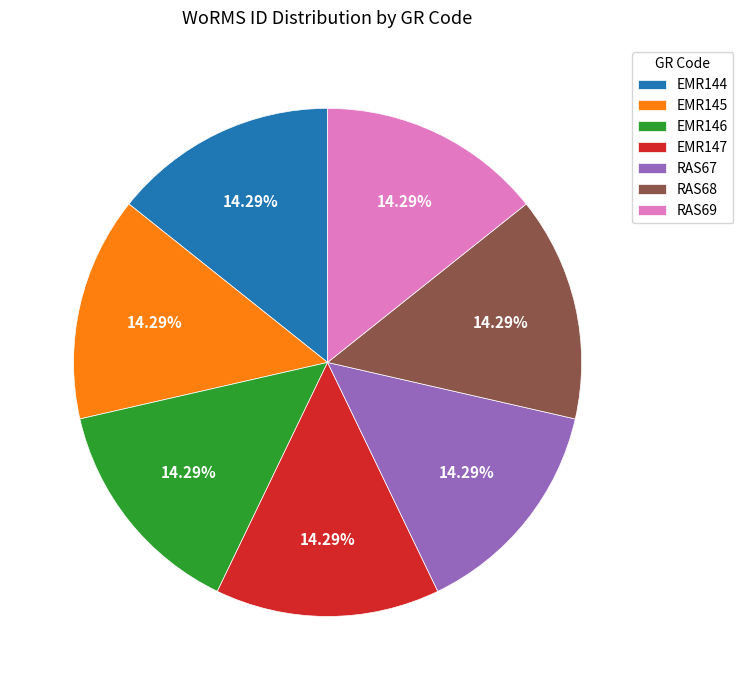

Does RAS68 account for over 50% of the chart?

No